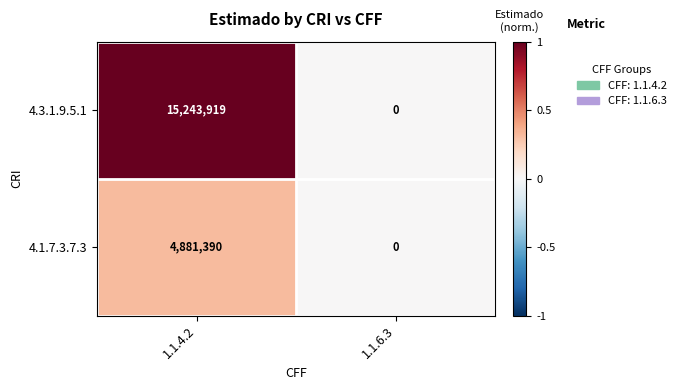

Rank the series by their average value, from highest to lowest.

4.3.1.9.5.1, 4.1.7.3.7.3